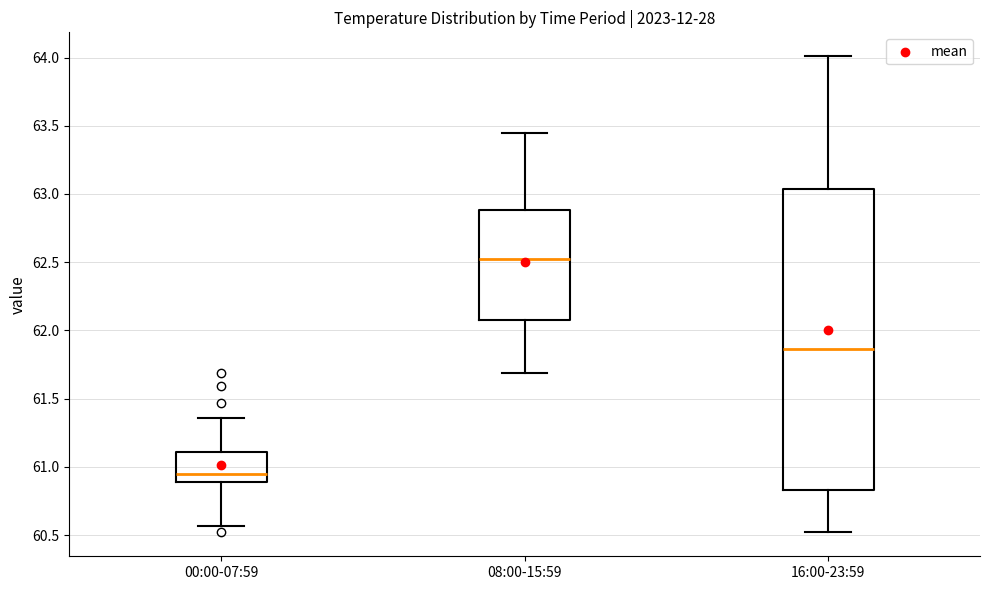

Where is the lower edge of the box for 16:00-23:59 on the y-axis? The values are not printed on the chart, so give them approximately, as read against the axis.

60.85